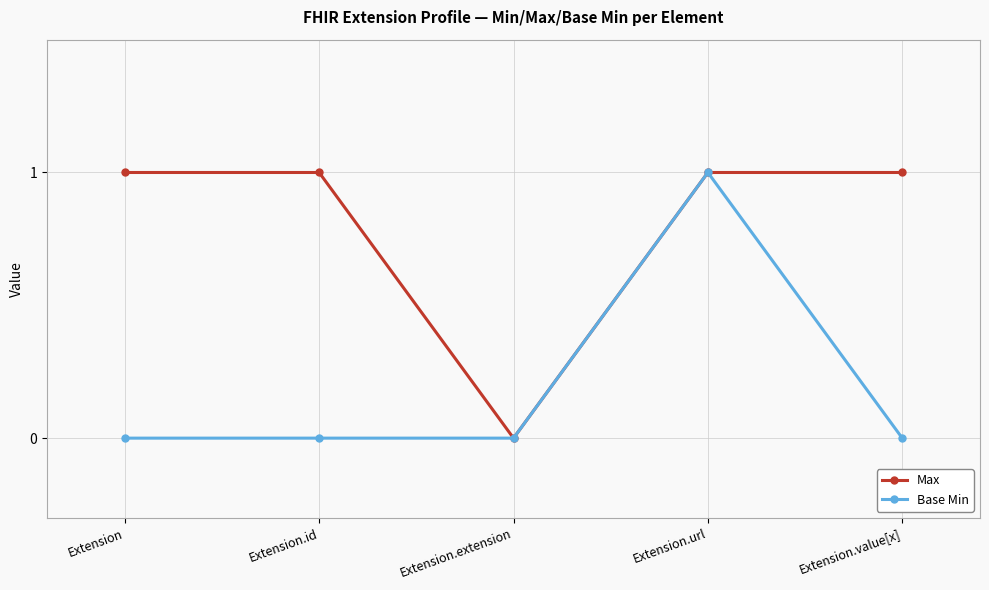

Where is the first local minimum for Max?

Extension.extension